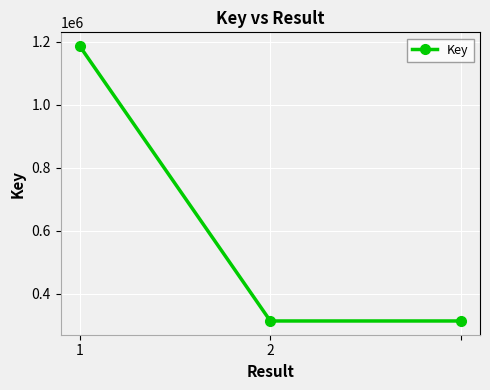

What is the minimum value shown in the chart?

312749